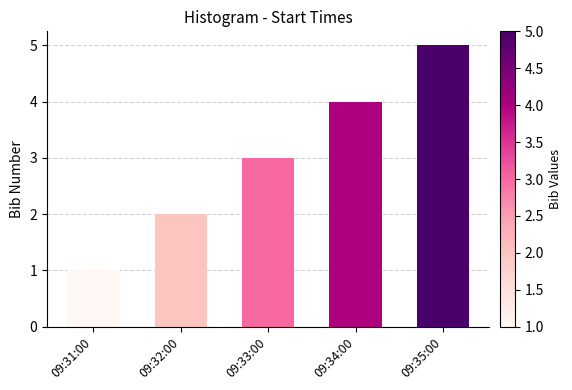

List the labels in order of value, largest first.

09:35:00, 09:34:00, 09:33:00, 09:32:00, 09:31:00